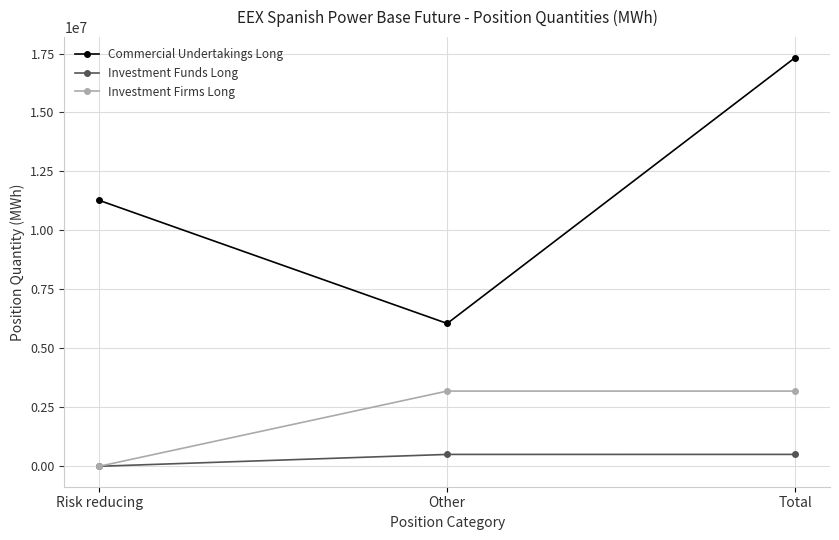

Where is Commercial Undertakings Long nearest to the value 11691761?

Risk reducing